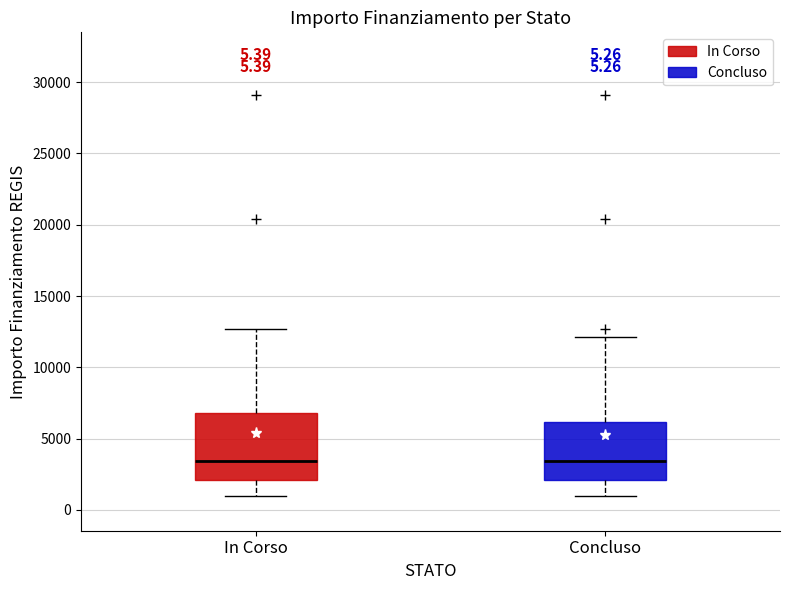

Comparing the boxes themselves (not the whiskers), which one is the tallest?

In Corso